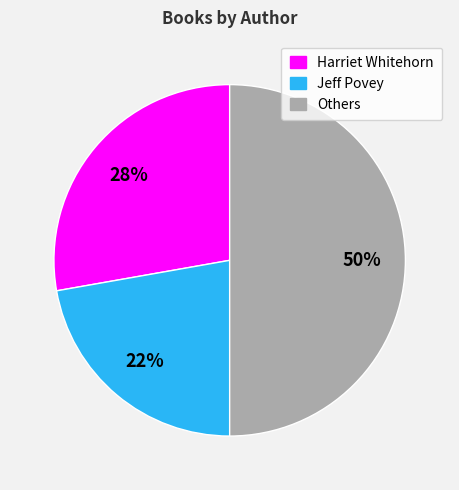

To the nearest percent, what is the difference between the largest and smallest slice percentages?

28%